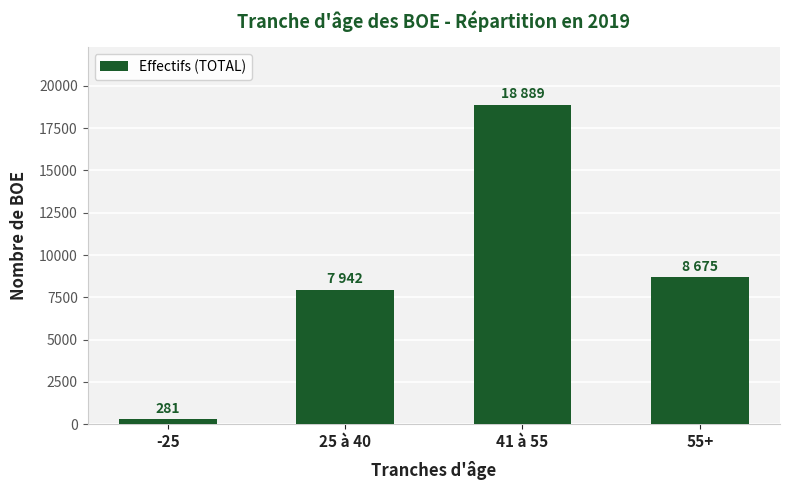

The chart shows a value of 12451 at 41 à 55. True or false?

False